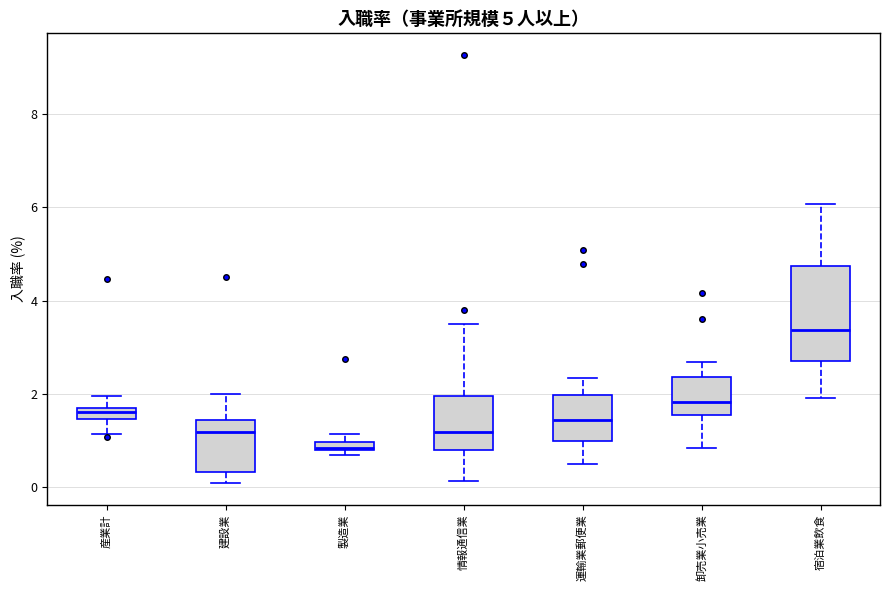

Which box's median line is the lowest?

製造業